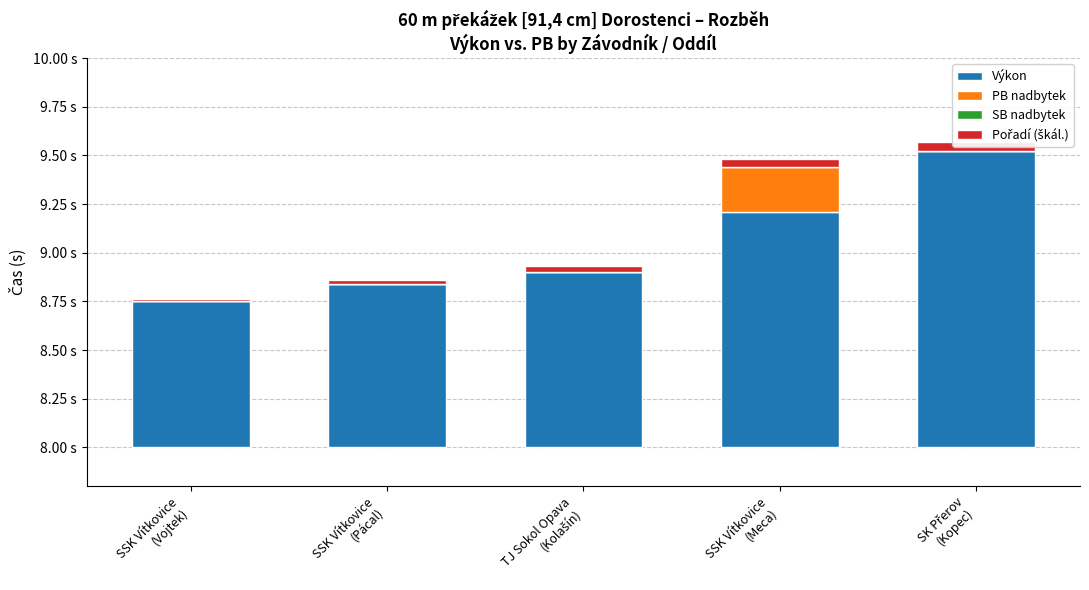

Reading right to left, list all the values displayed in this chart.

Výkon: 1.5	1.2	0.9	0.8	0.8
PB nadbytek: 0.0	0.2	0.0	0.0	0.0
SB nadbytek: 0.0	0.0	0.0	0.0	0.0
Pořadí (škál.): 0.1	0.0	0.0	0.0	0.0